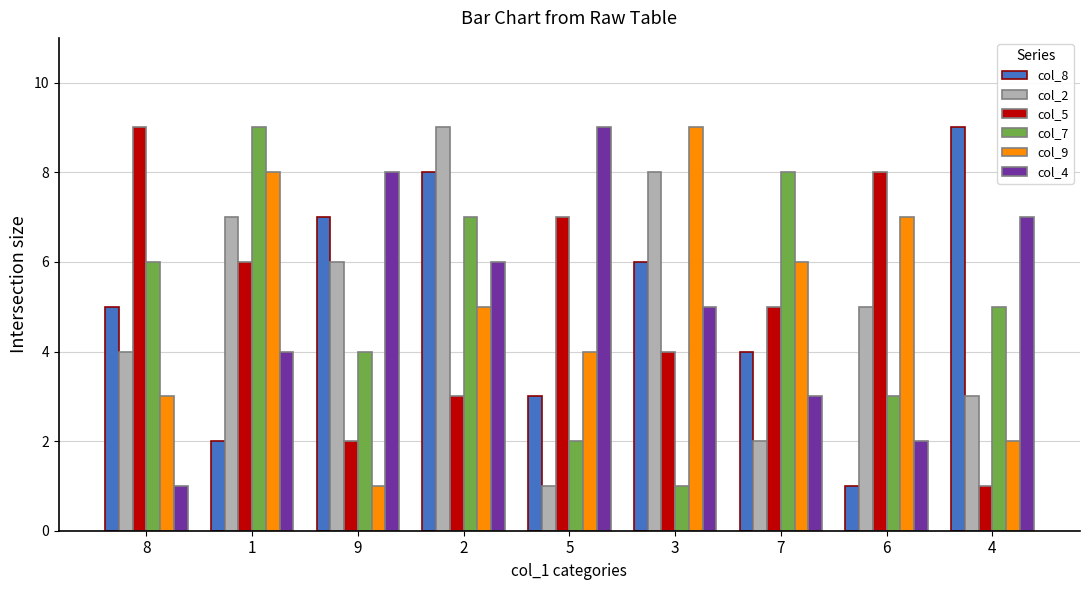

Reading right to left, what are all the values shown in this chart?

col_8: 4=9	6=1	7=4	3=6	5=3	2=8	9=7	1=2	8=5
col_2: 4=3	6=5	7=2	3=8	5=1	2=9	9=6	1=7	8=4
col_5: 4=1	6=8	7=5	3=4	5=7	2=3	9=2	1=6	8=9
col_7: 4=5	6=3	7=8	3=1	5=2	2=7	9=4	1=9	8=6
col_9: 4=2	6=7	7=6	3=9	5=4	2=5	9=1	1=8	8=3
col_4: 4=7	6=2	7=3	3=5	5=9	2=6	9=8	1=4	8=1